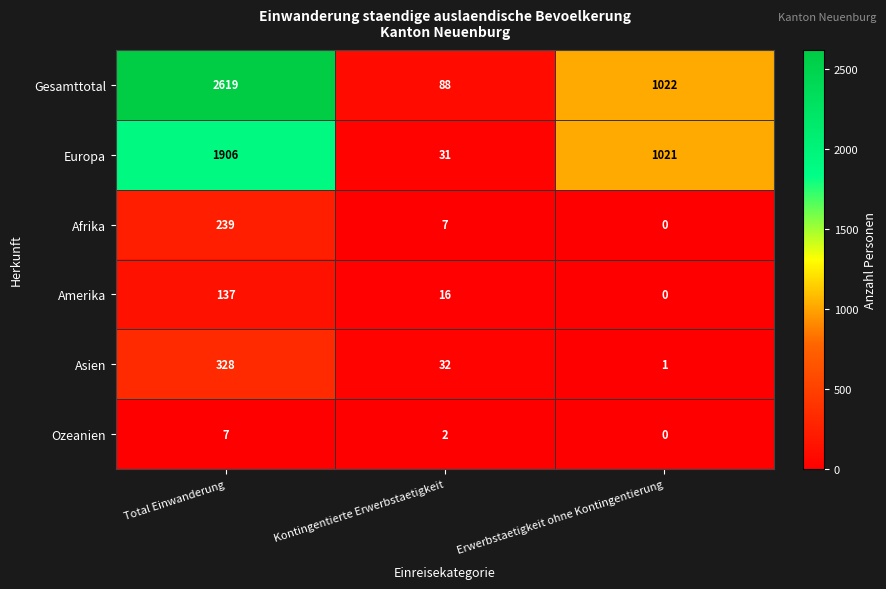

What is the spread (max minus min) of values at Total Einwanderung?

2612